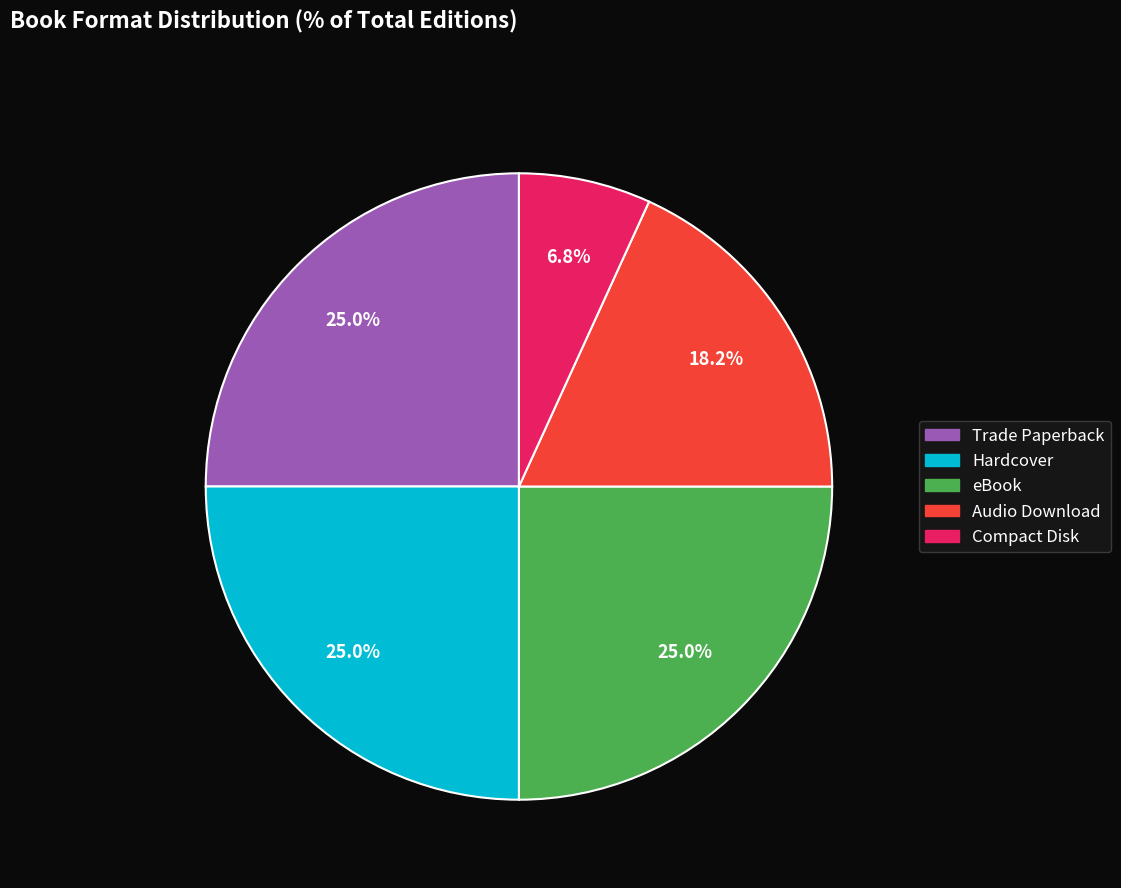

To the nearest percent, what is the combined percentage of Audio Download and Compact Disk?

25%